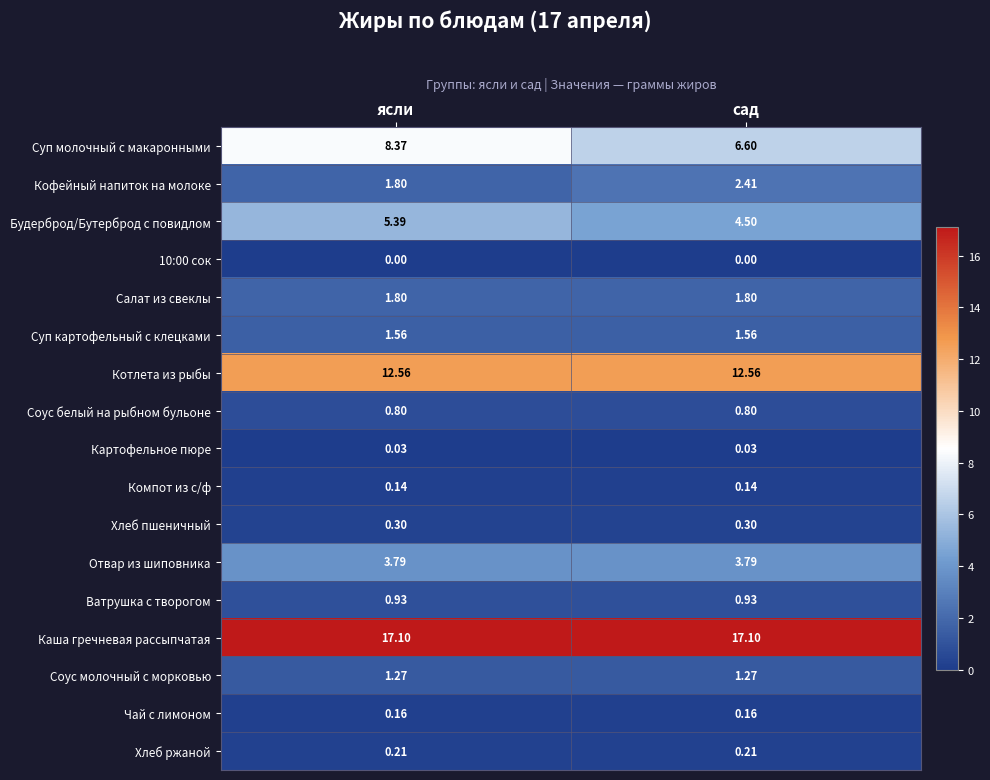

At сад, list the series in order from largest to smallest.

Каша гречневая рассыпчатая, Котлета из рыбы, Суп молочный с макаронными, Будерброд/Бутерброд с повидлом, Отвар из шиповника, Кофейный напиток на молоке, Салат из свеклы, Суп картофельный с клецками, Соус молочный с морковью, Ватрушка с творогом, Соус белый на рыбном бульоне, Хлеб пшеничный, Хлеб ржаной, Чай с лимоном, Компот из с/ф, Картофельное пюре, 10:00 сок